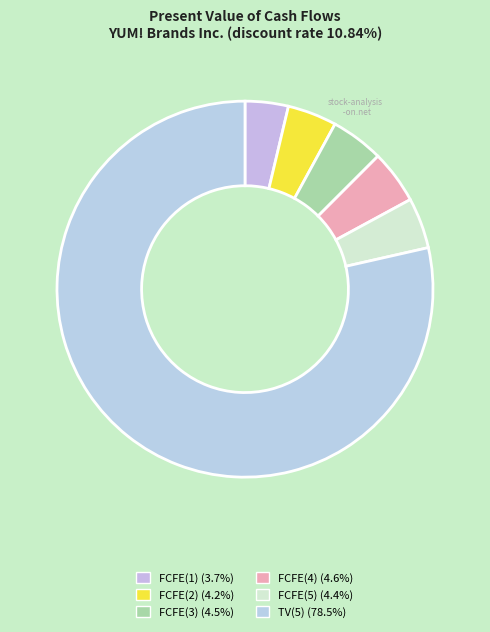

Which slice is the smallest?

FCFE(1)